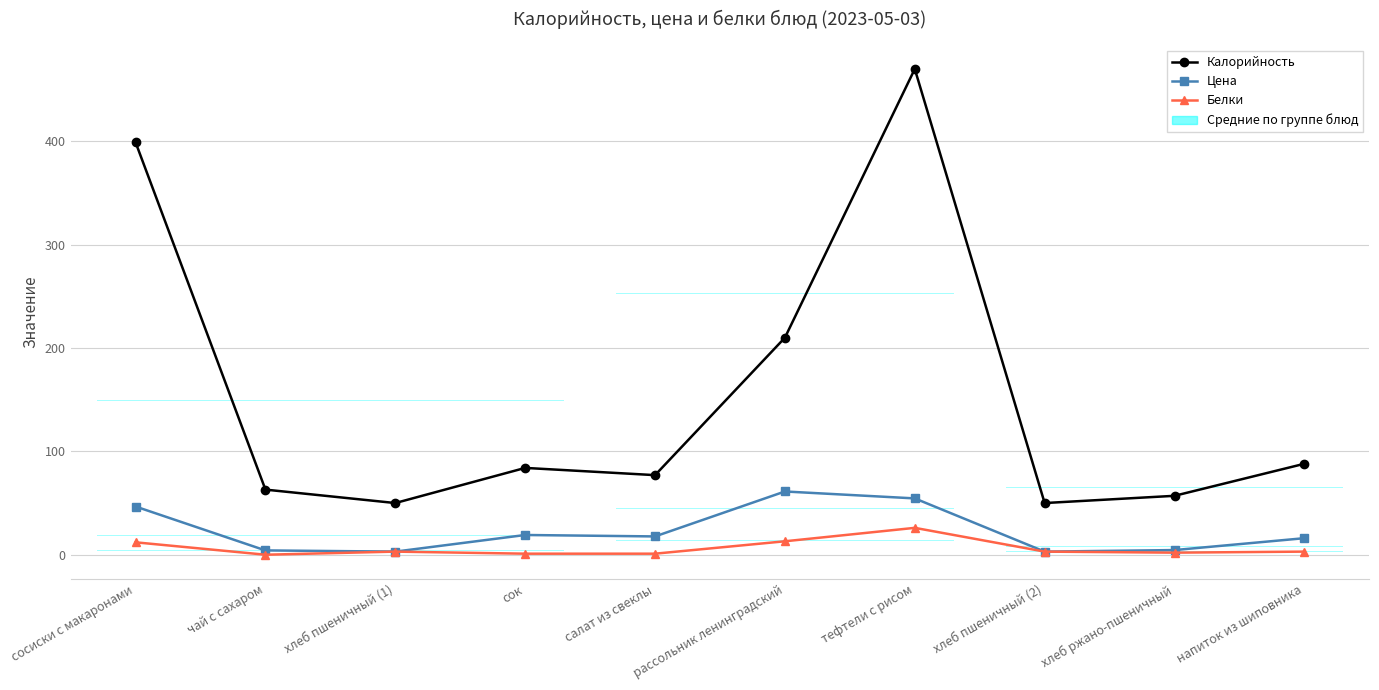

Reading left to right, transcribe all the data shown in this chart.

Калорийность: сосиски с макаронами=399.0	чай с сахаром=63.0	хлеб пшеничный (1)=50.0	сок=84.0	салат из свеклы=77.0	рассольник ленинградский=210.0	тефтели с рисом=470.0	хлеб пшеничный (2)=50.0	хлеб ржано-пшеничный=57.0	напиток из шиповника=88.0
Цена: сосиски с макаронами=46.6	чай с сахаром=4.2	хлеб пшеничный (1)=3.0	сок=19.1	салат из свеклы=17.7	рассольник ленинградский=61.2	тефтели с рисом=54.5	хлеб пшеничный (2)=3.0	хлеб ржано-пшеничный=4.5	напиток из шиповника=16.0
Белки: сосиски с макаронами=12.0	чай с сахаром=0.0	хлеб пшеничный (1)=3.0	сок=1.0	салат из свеклы=1.0	рассольник ленинградский=13.0	тефтели с рисом=26.0	хлеб пшеничный (2)=3.0	хлеб ржано-пшеничный=2.0	напиток из шиповника=3.0